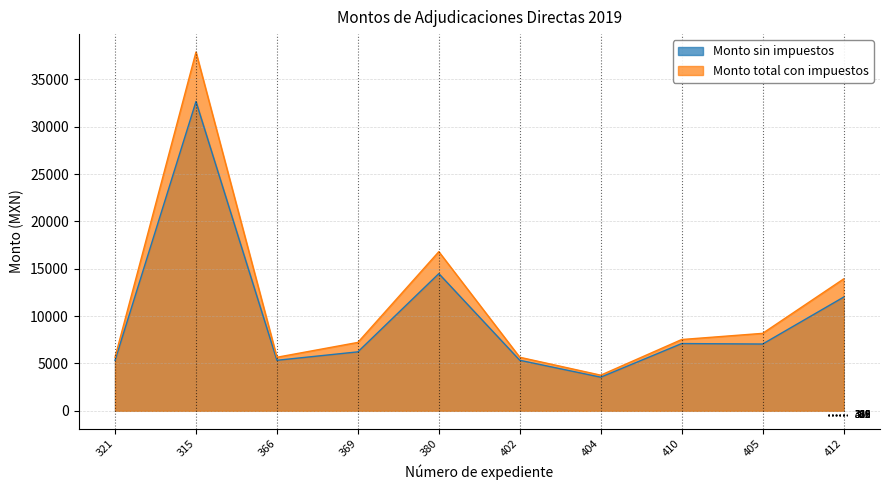

Which series has the largest range (max minus min)?

Monto total con impuestos